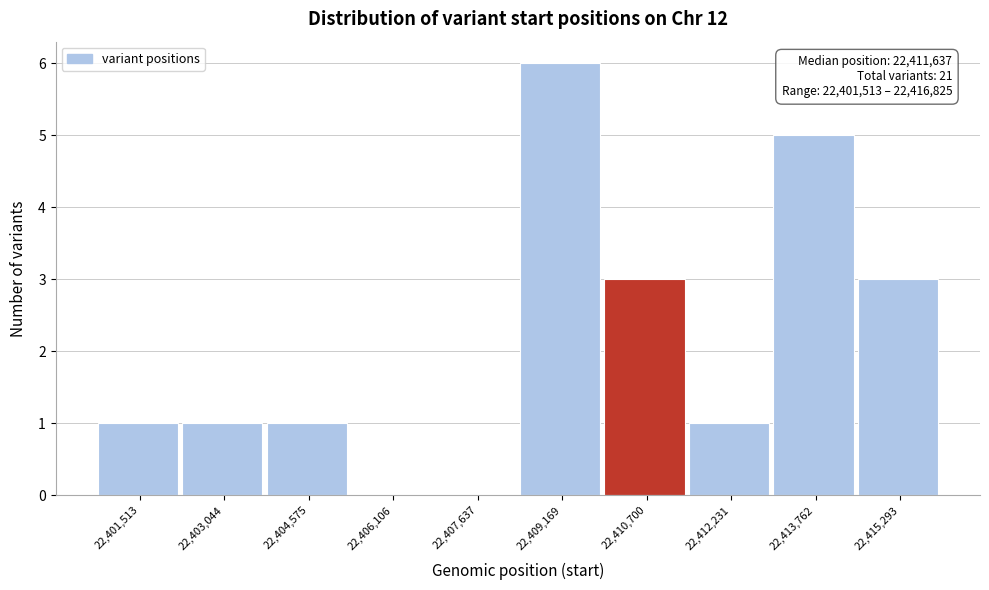

Reading right to left, what are all the values shown in this chart?

22,415,293=3	22,413,762=5	22,412,231=1	22,410,700=3	22,409,169=6	22,407,637=0	22,406,106=0	22,404,575=1	22,403,044=1	22,401,513=1